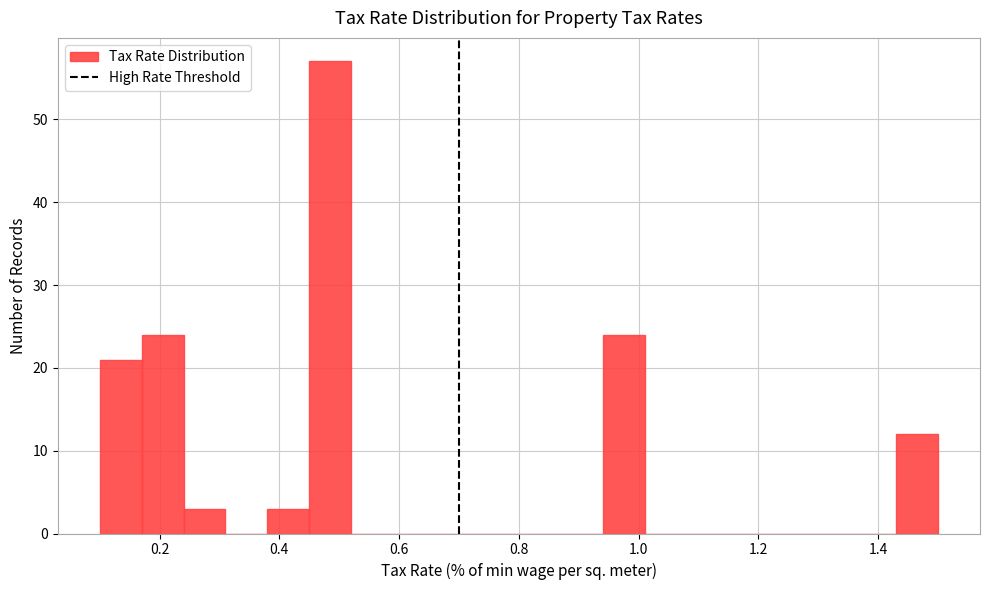

Read against the x-axis, roughly where is the centre of the tallest bar?

0.48